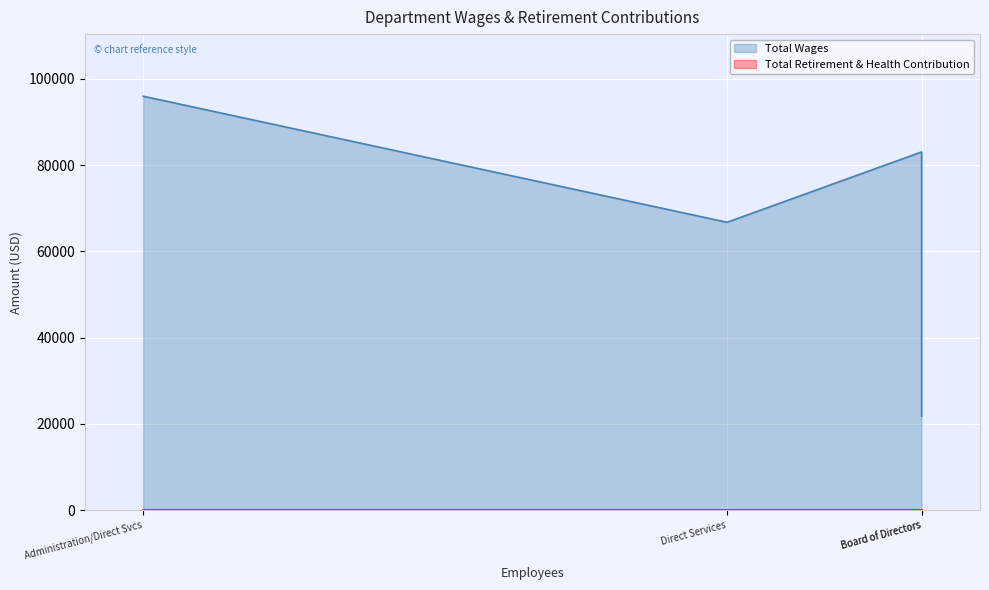

At Administration, list the series in order from largest to smallest.

Total Wages, Total Retirement & Health Contribution